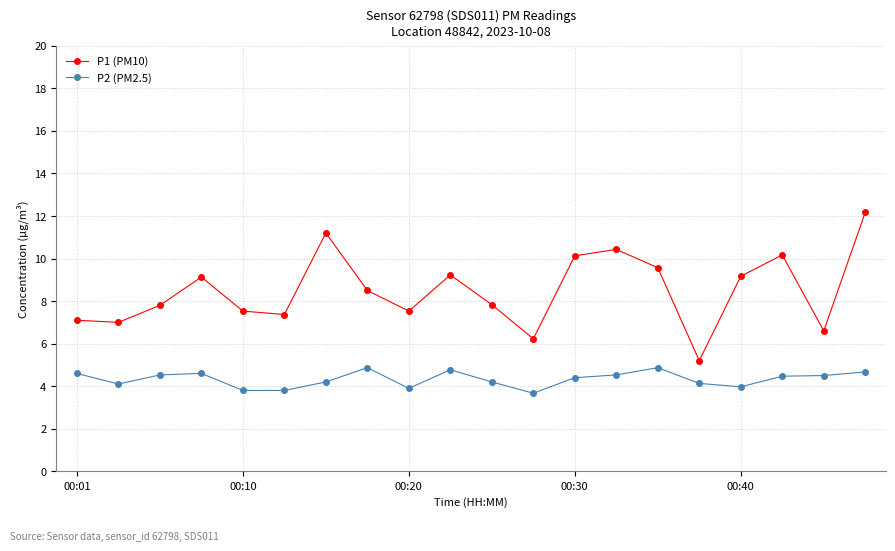

True or false: P2 (PM2.5) has more than 0 interior local peaks.

True